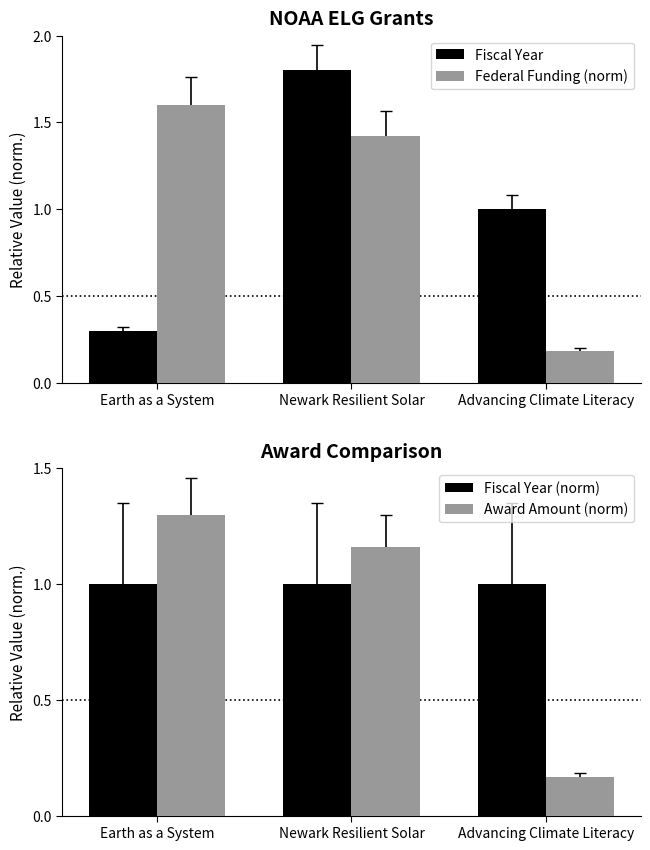

Reading left to right, list all the values displayed in this chart.

Fiscal Year: 0.3	1.8	1.0
Federal Funding (norm): 1.6	1.4	0.2
Fiscal Year (norm): 1.0	1.0	1.0
Award Amount (norm): 1.3	1.2	0.2